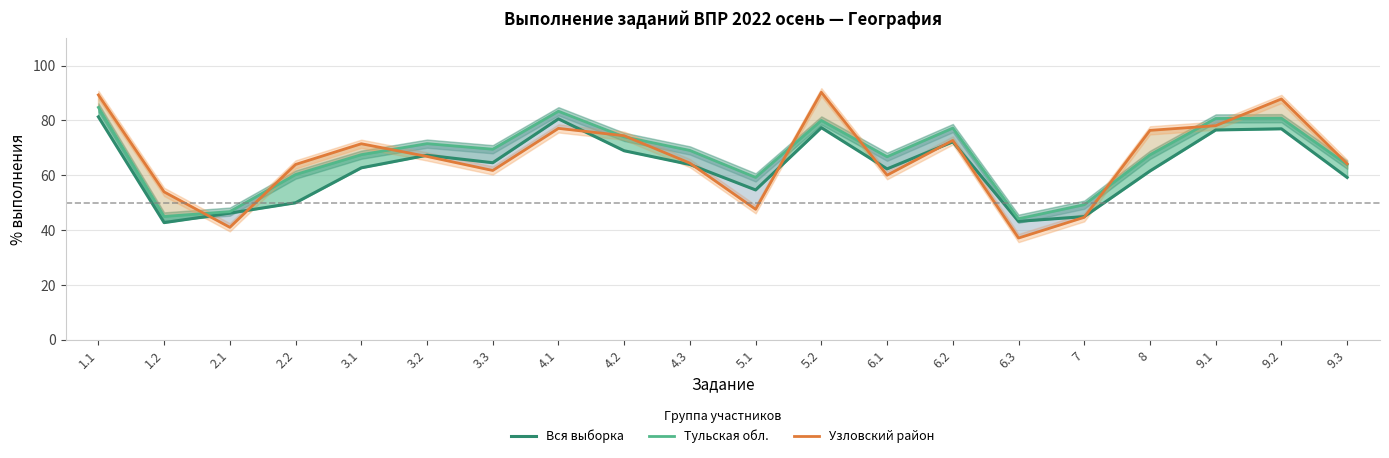

What is the sum of the Узловский район values at 5.1 and 3.3?

109.3